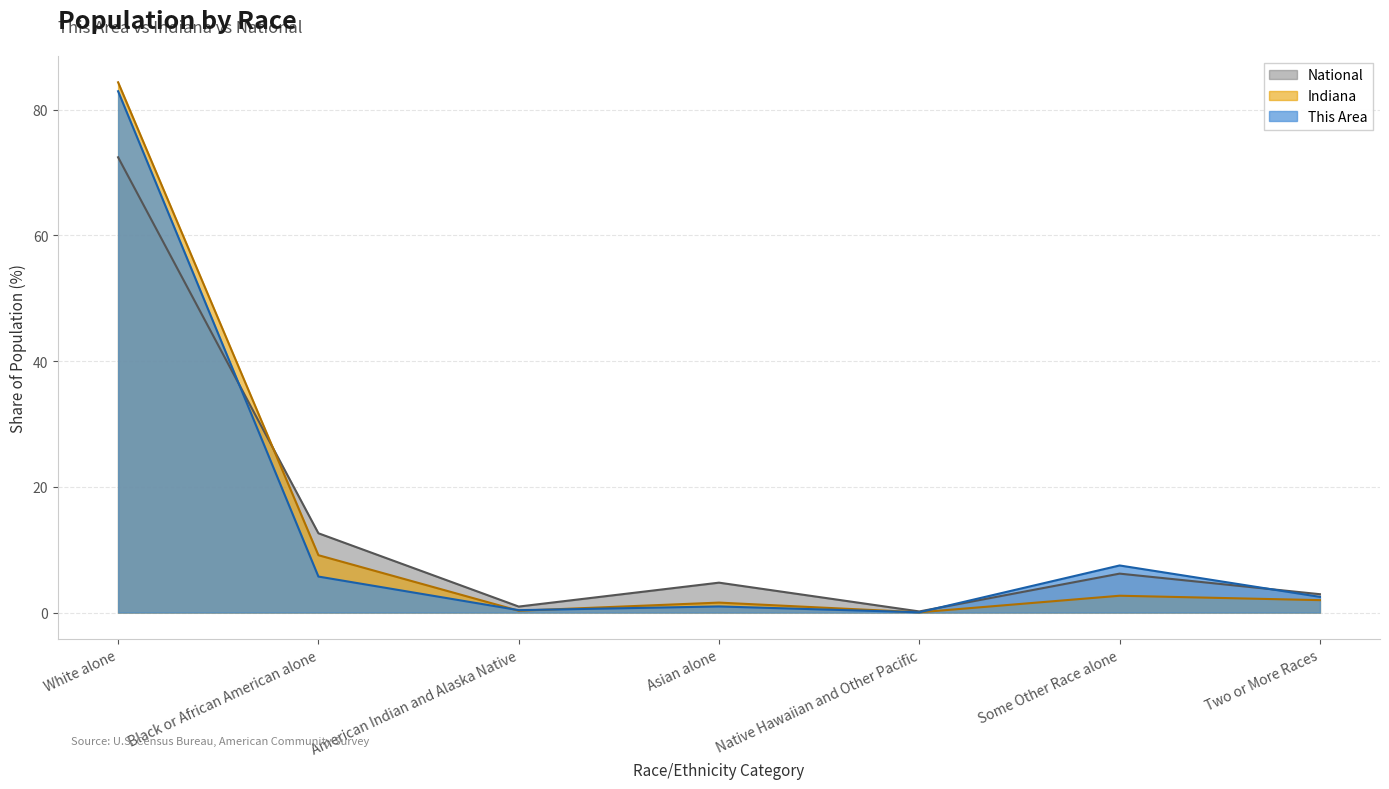

Reading left to right, list all the values displayed in this chart.

This Area: White alone=82.9	Black or African American alone=5.7	American Indian and Alaska Native=0.4	Asian alone=1.0	Native Hawaiian and Other Pacific=0.0	Some Other Race alone=7.5	Two or More Races=2.5
Indiana: White alone=84.3	Black or African American alone=9.1	American Indian and Alaska Native=0.3	Asian alone=1.6	Native Hawaiian and Other Pacific=0.0	Some Other Race alone=2.7	Two or More Races=2.0
National: White alone=72.4	Black or African American alone=12.6	American Indian and Alaska Native=0.9	Asian alone=4.8	Native Hawaiian and Other Pacific=0.2	Some Other Race alone=6.2	Two or More Races=2.9